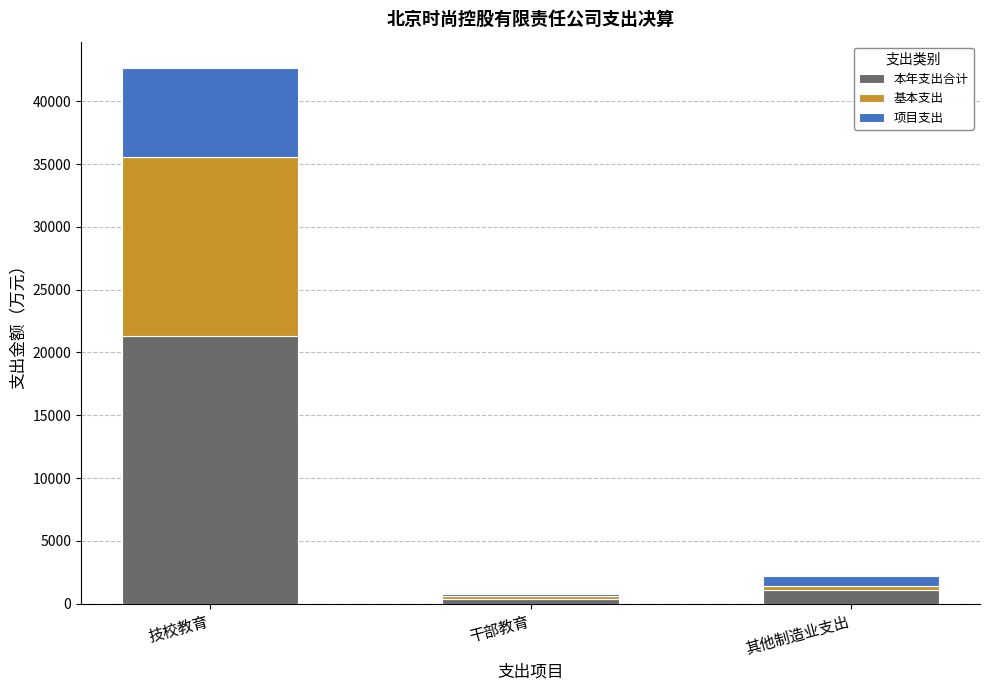

Is it true that 本年支出合计 equals 29087.2 at 技校教育?

False